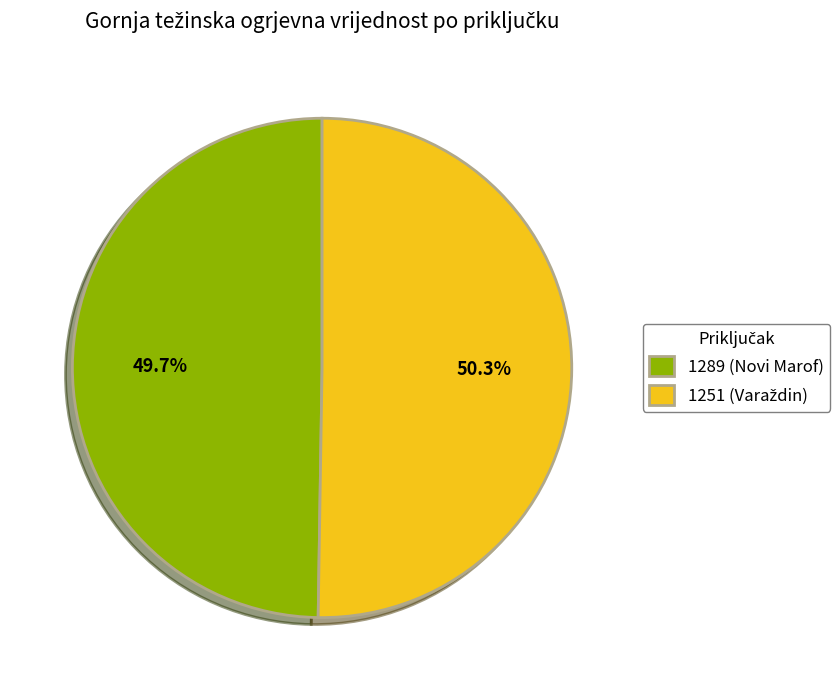

Which category has the smallest portion of the pie?

1289 (Novi Marof)